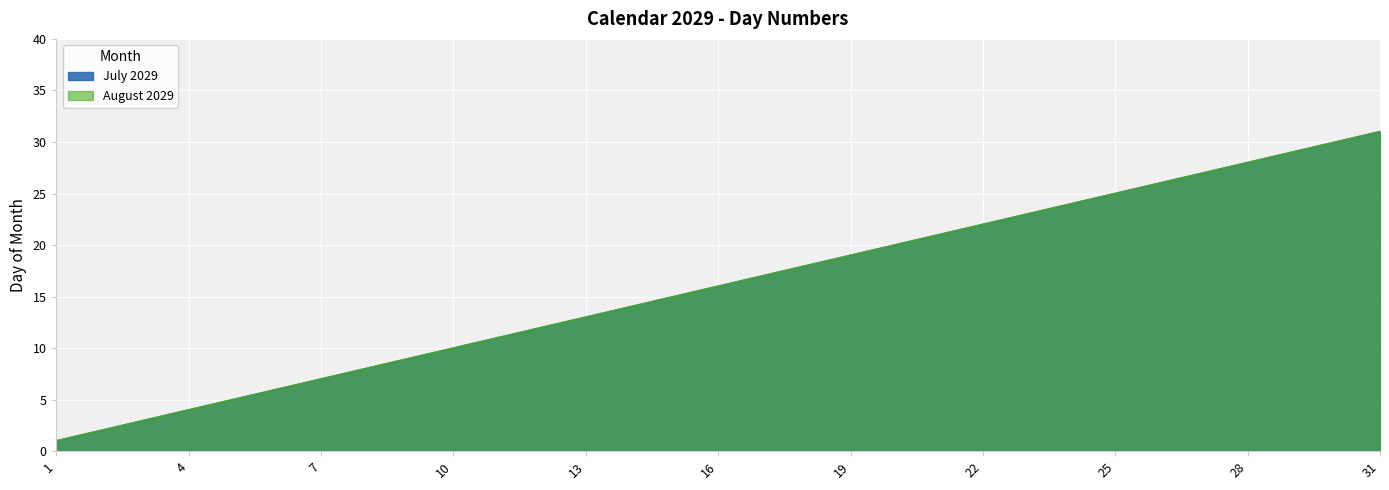

At which category is the sum across all series the highest?

31